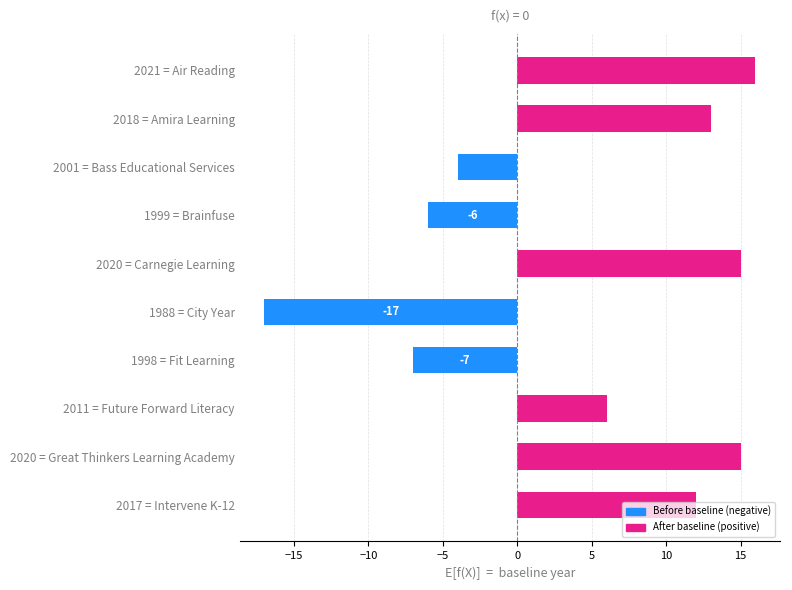

Which has a higher value, 1998 = Fit Learning or 2018 = Amira Learning?

2018 = Amira Learning